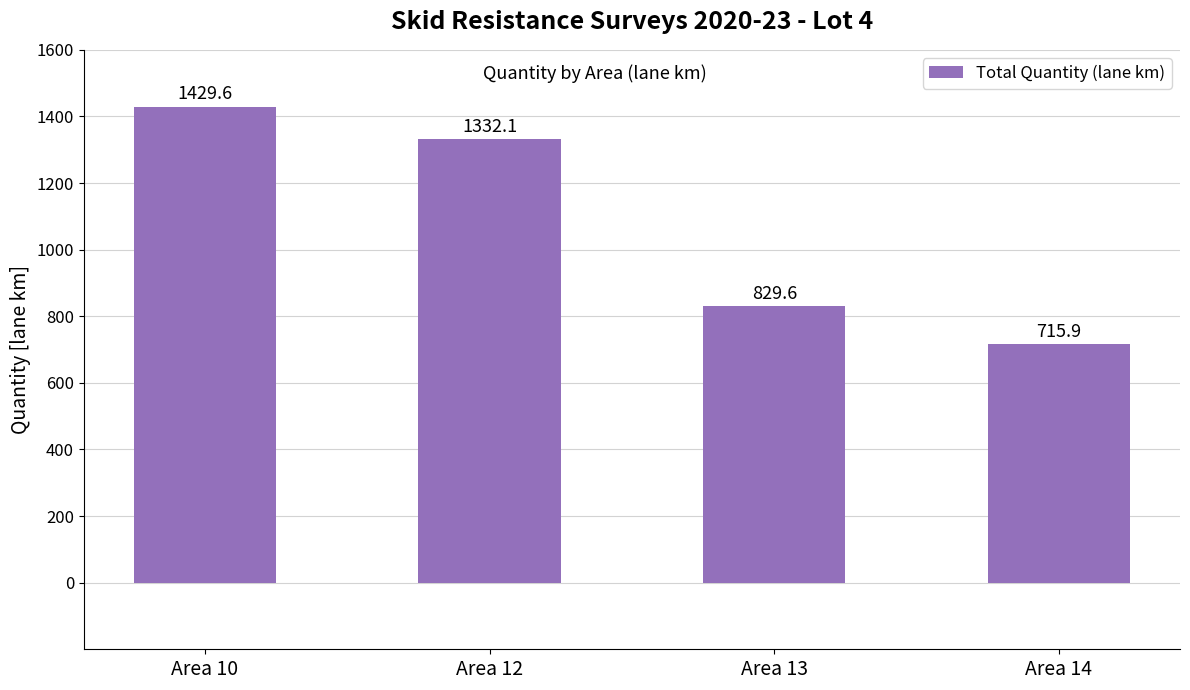

What is the value of the 2nd bar from the left?

1332.1